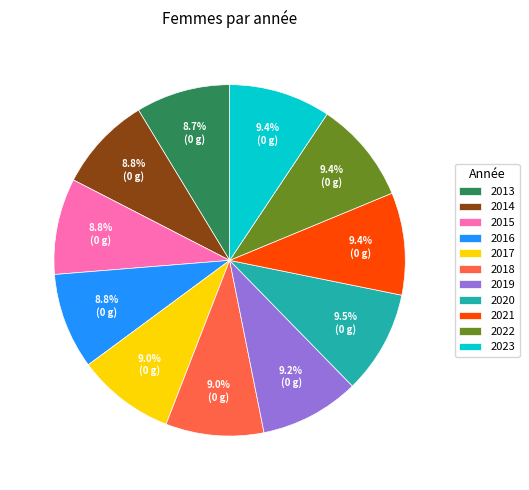

How many segments does this pie chart have?

11